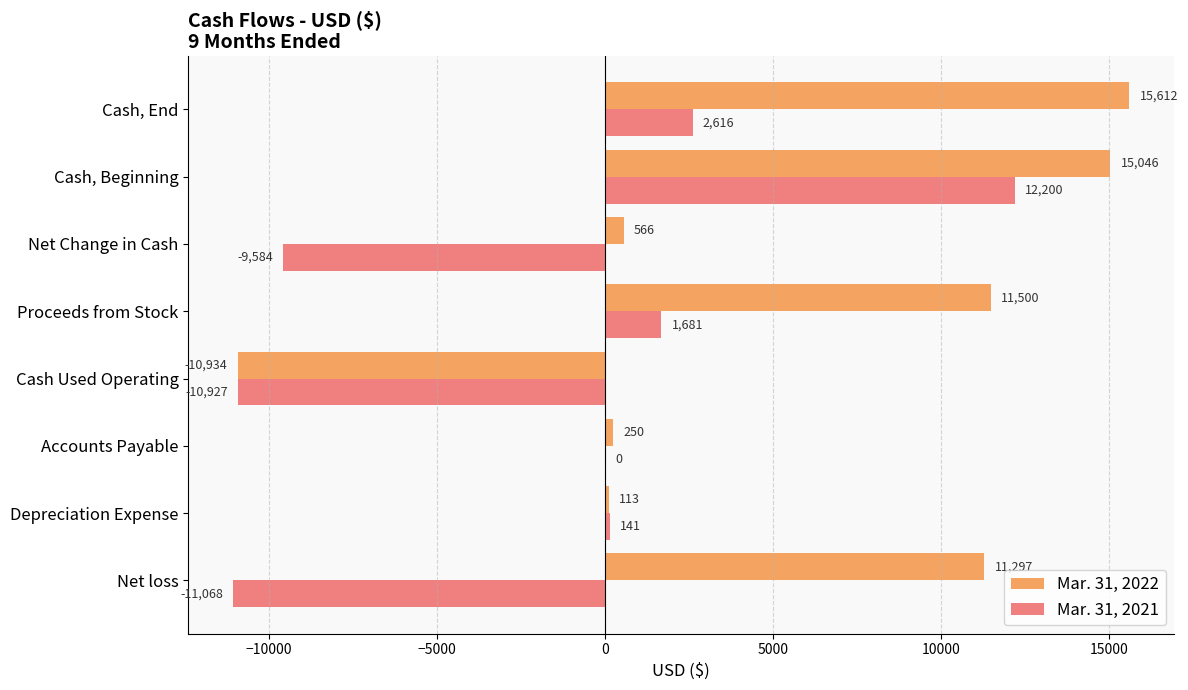

What is the sum of all Mar. 31, 2021 values?

-14941